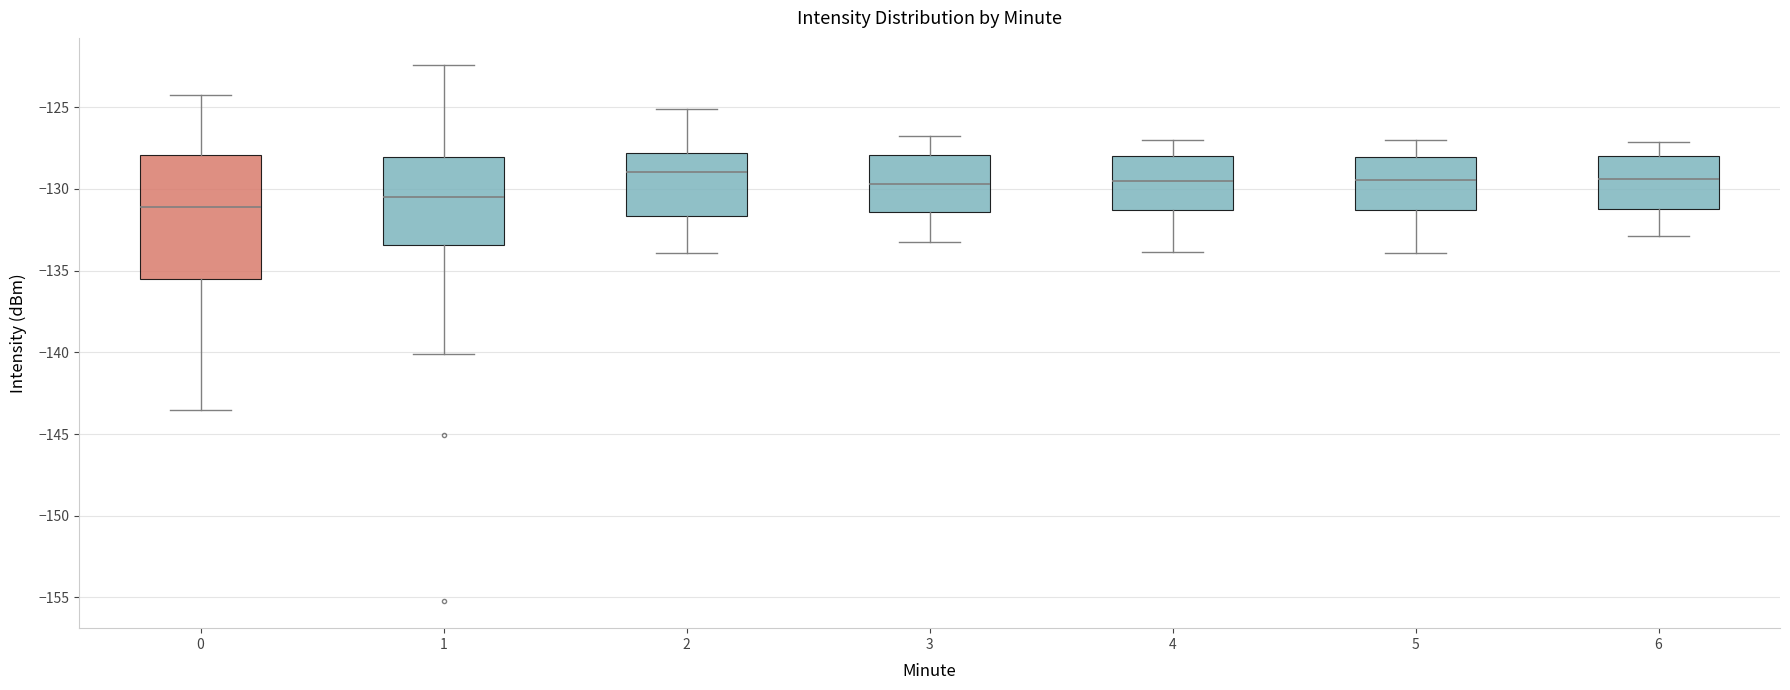

Comparing the boxes themselves (not the whiskers), which one is the tallest?

0